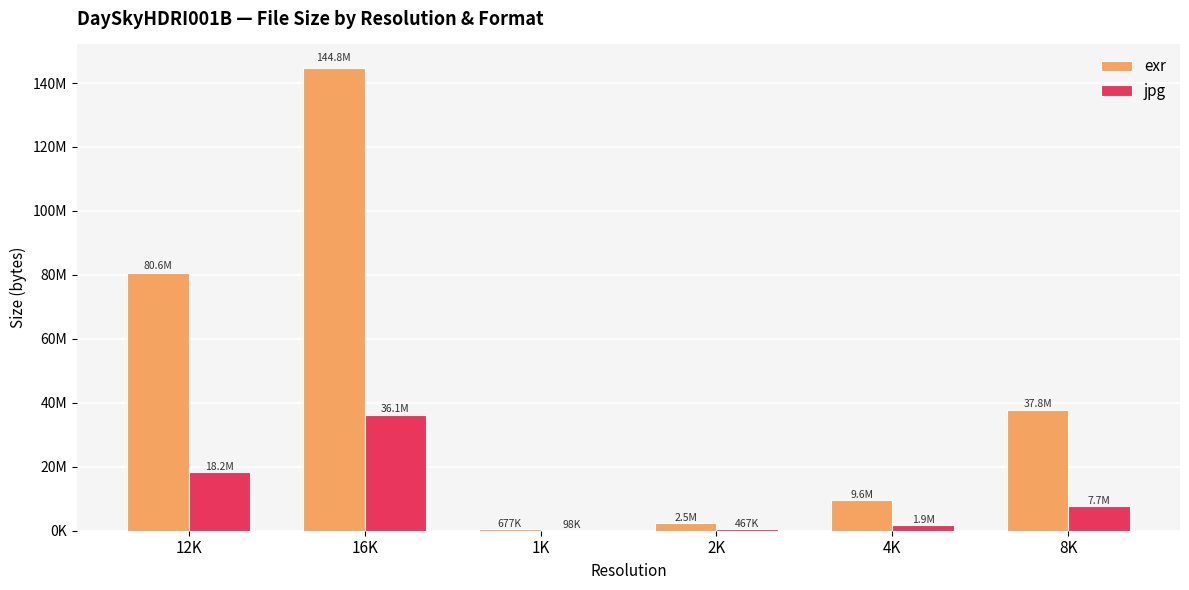

Is the value of jpg at 1K greater than the value of exr at 1K?

No